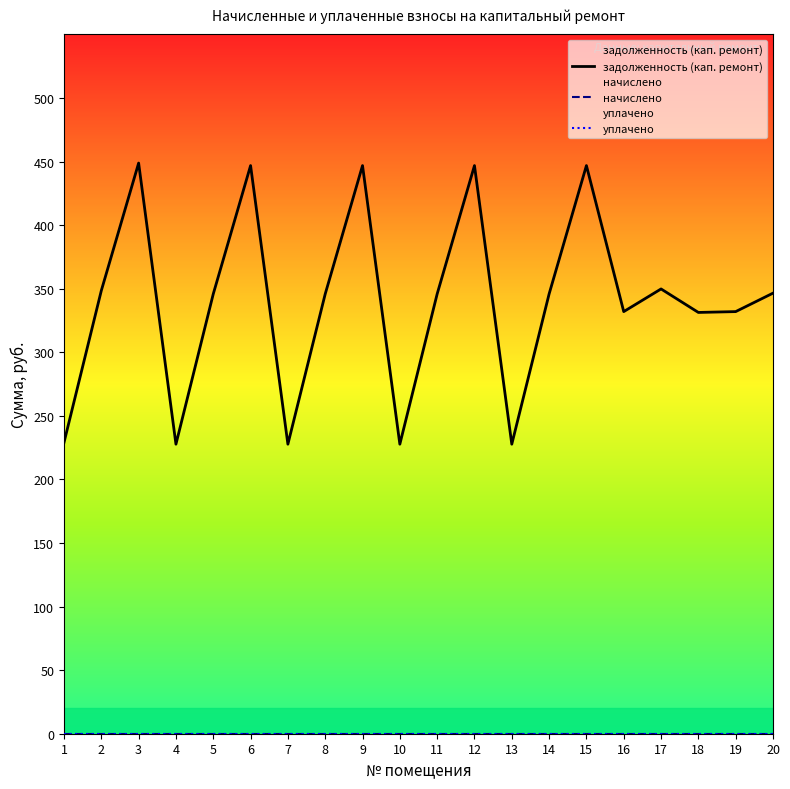

At which category is the sum across all series the highest?

3